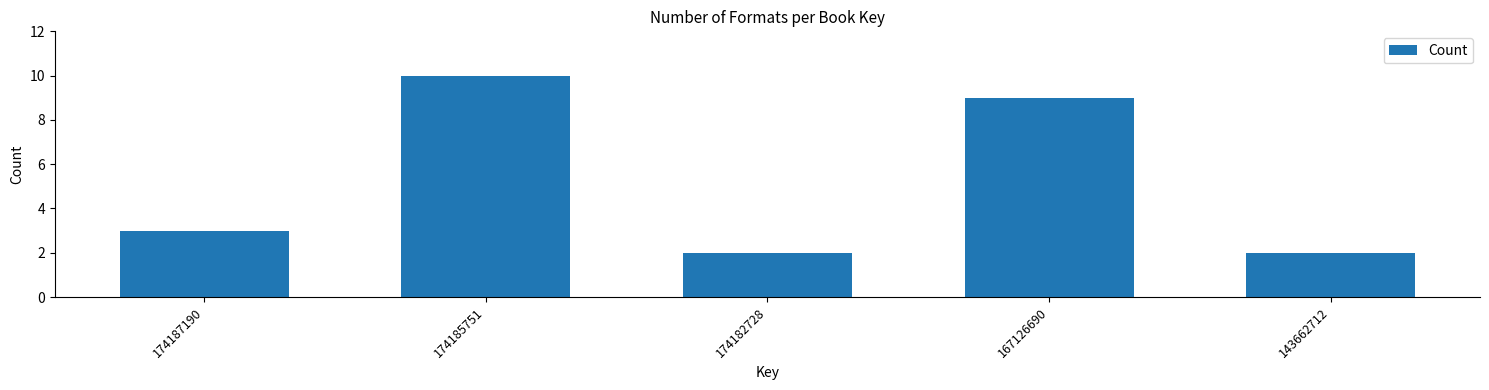

Reading right to left, list all the values displayed in this chart.

2	9	2	10	3